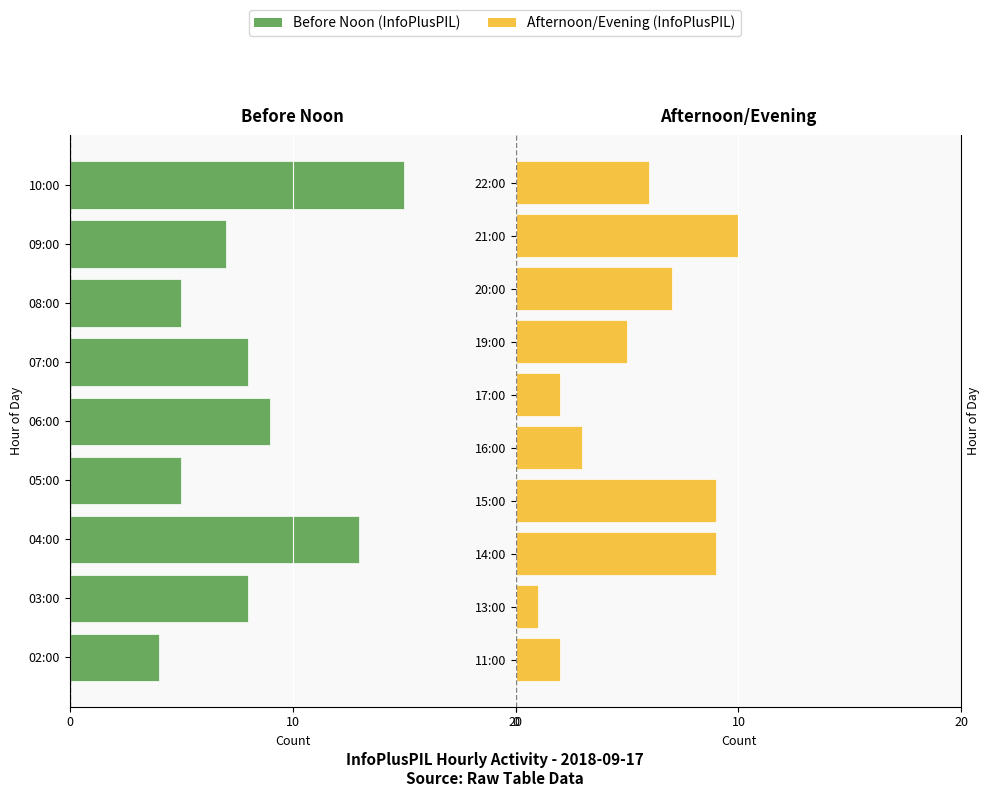

Which category has the highest value across all series?

10:00